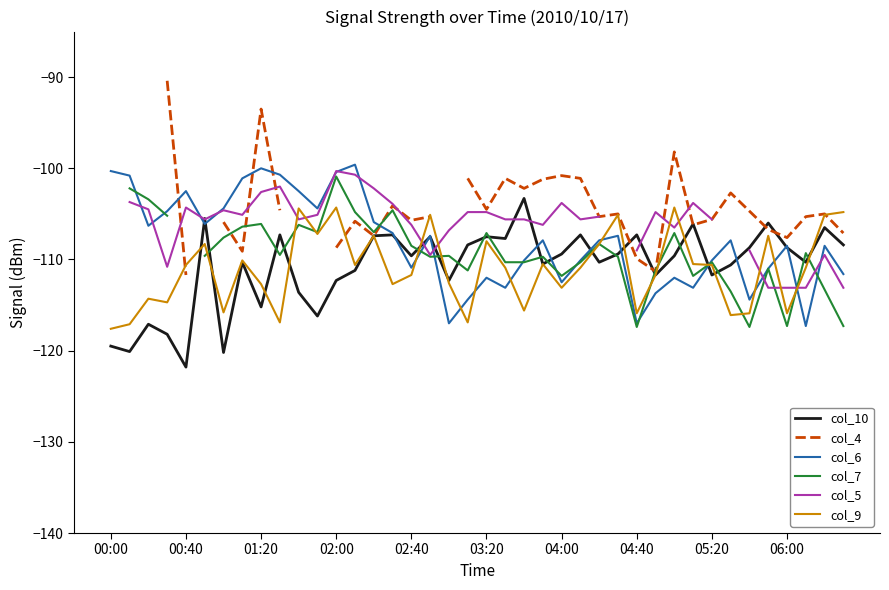

What is the difference between the highest and lowest values at 14?

5.2